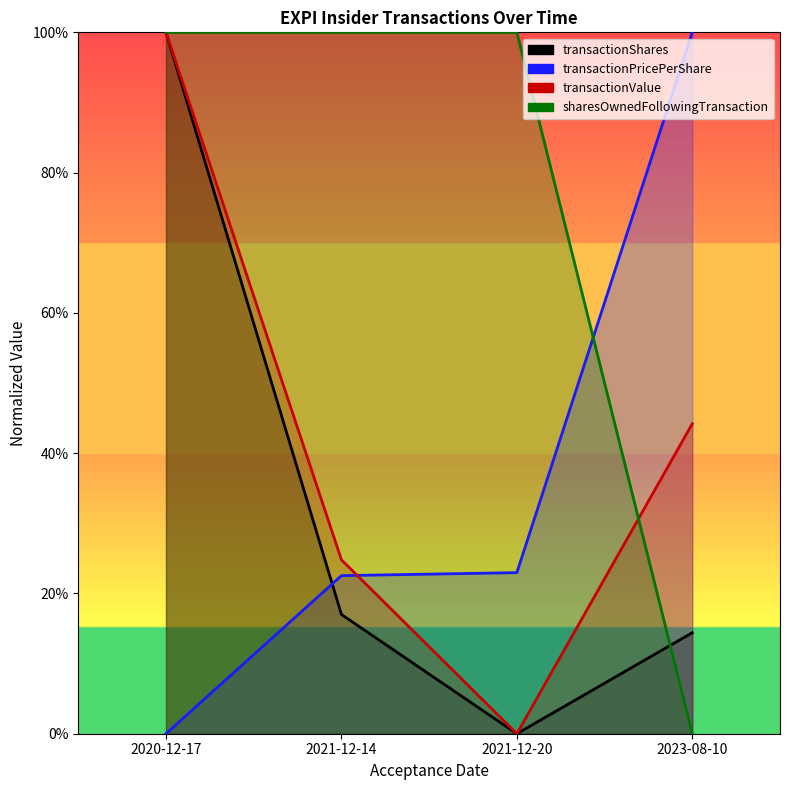

Is the value of sharesOwnedFollowingTransaction at 2023-08-10 greater than the value of transactionValue at 2021-12-14?

No